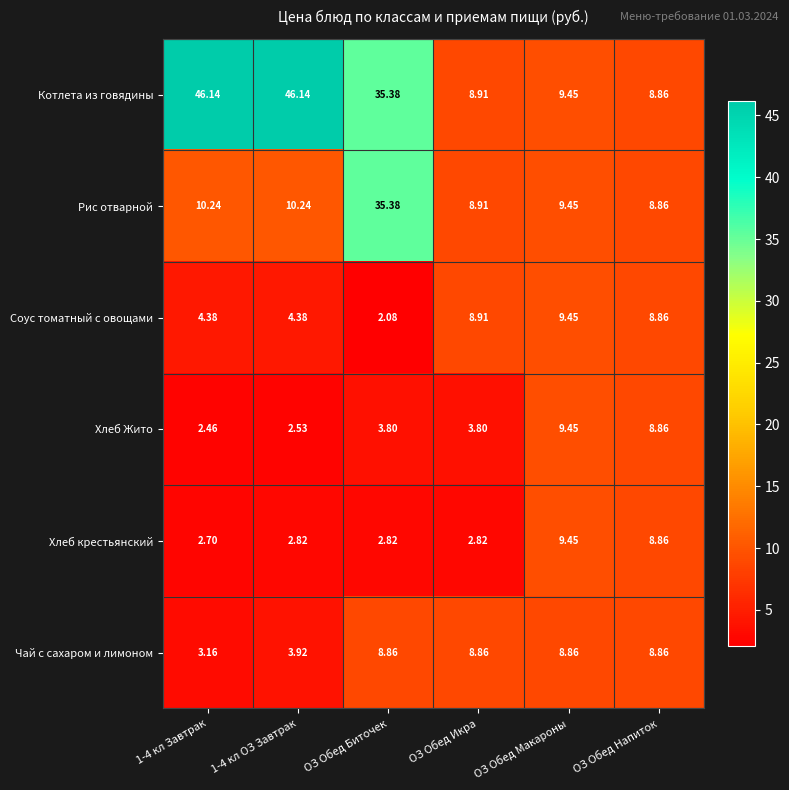

Which series has the widest spread of values?

Котлета из говядины